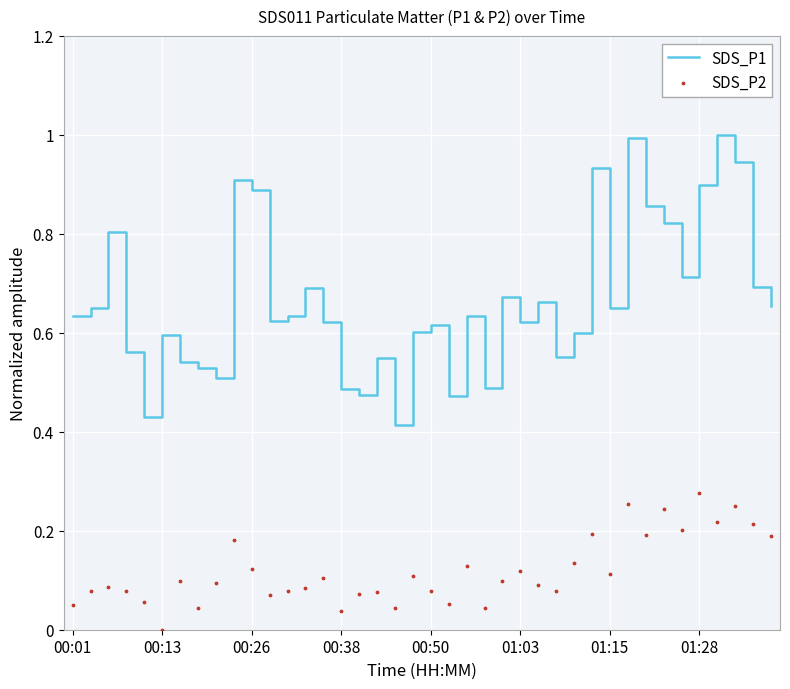

What is the maximum value for SDS_P1?

1.0